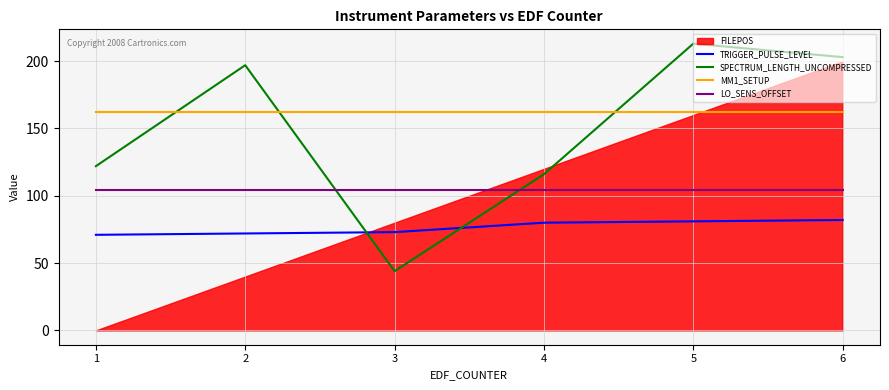

Is the value of MM1_SETUP at 3 greater than the value of LO_SENS_OFFSET at 1?

Yes